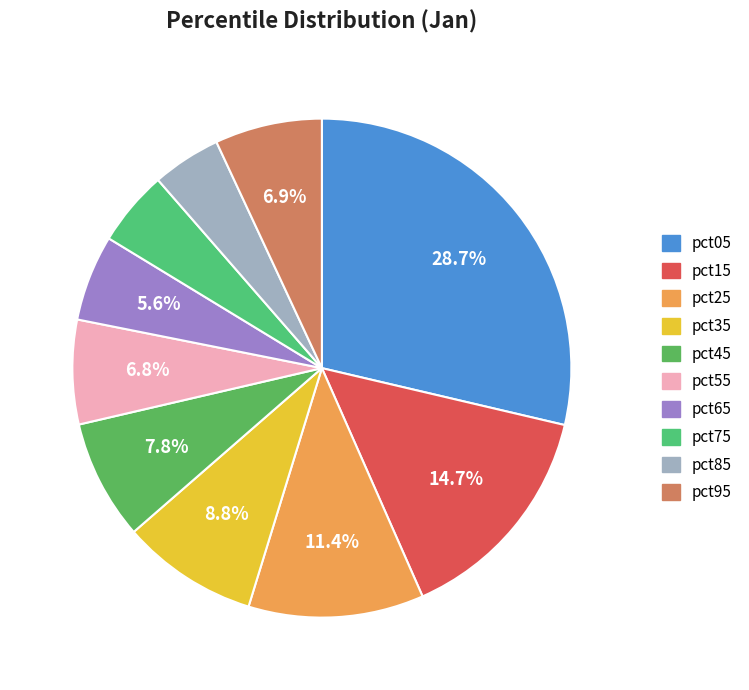

Combined, do pct65 and pct85 account for over 50%?

No